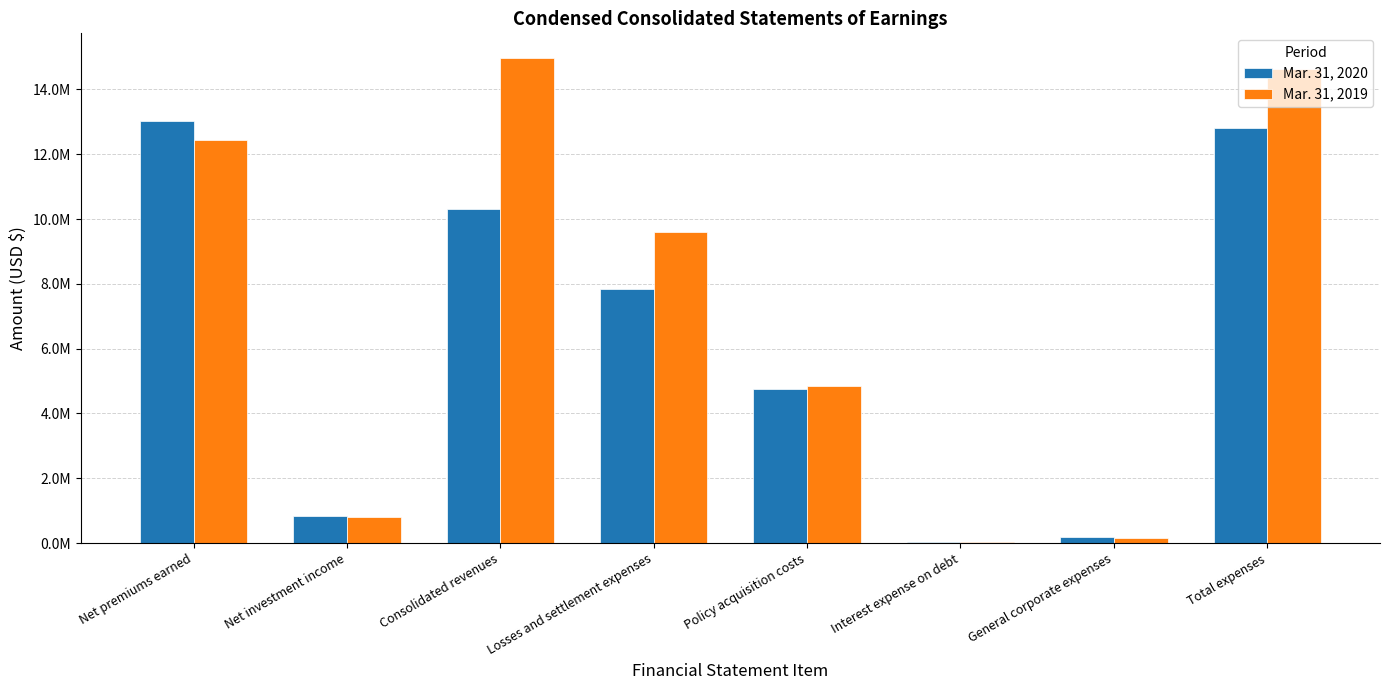

What is the label of the 8th bar from the right?

Net premiums earned